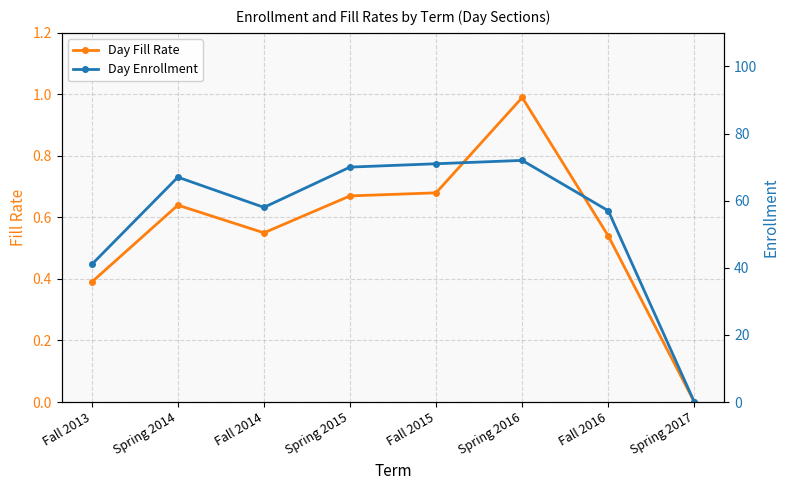

How many lines are shown in the chart?

2